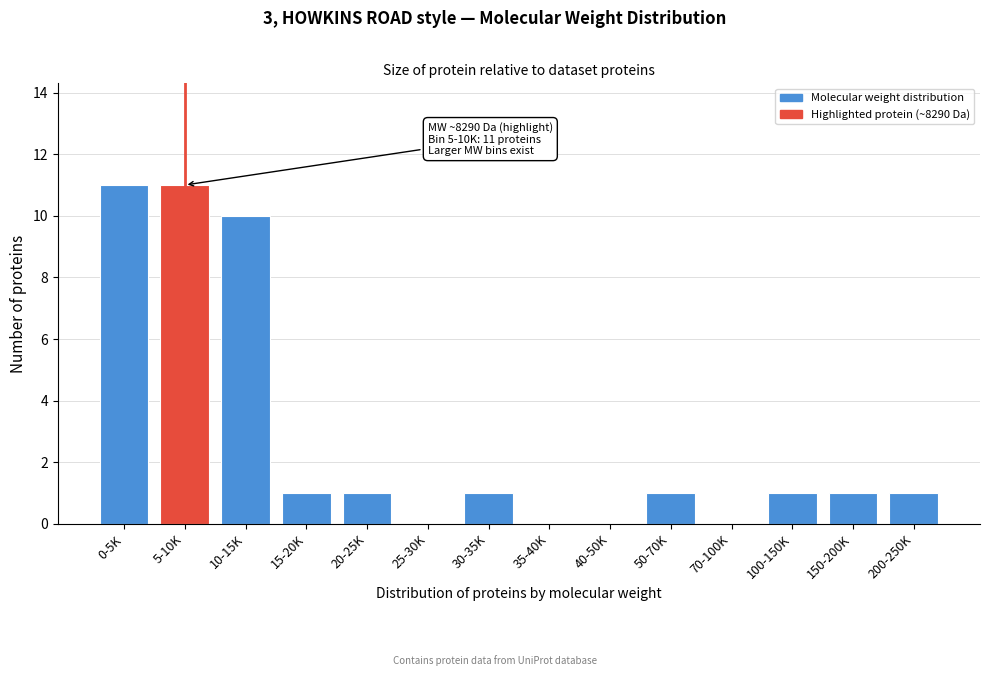

Reading left to right, extract all data points from this chart.

0-5K=11	5-10K=11	10-15K=10	15-20K=1	20-25K=1	25-30K=0	30-35K=1	35-40K=0	40-50K=0	50-70K=1	70-100K=0	100-150K=1	150-200K=1	200-250K=1